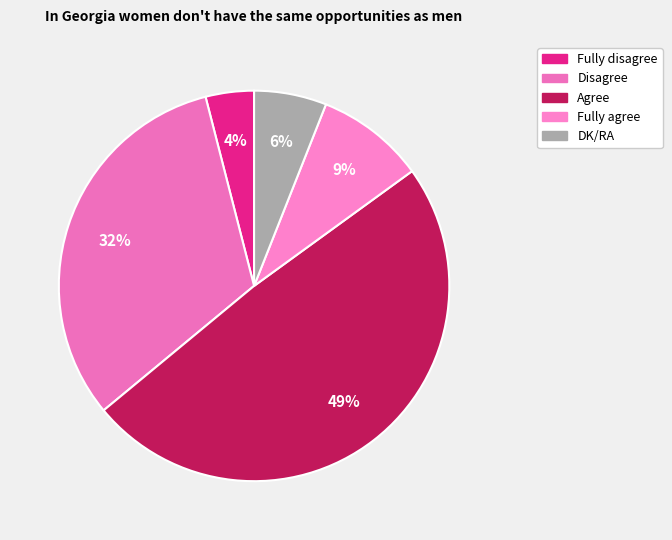

What is the largest slice in the pie chart?

Agree